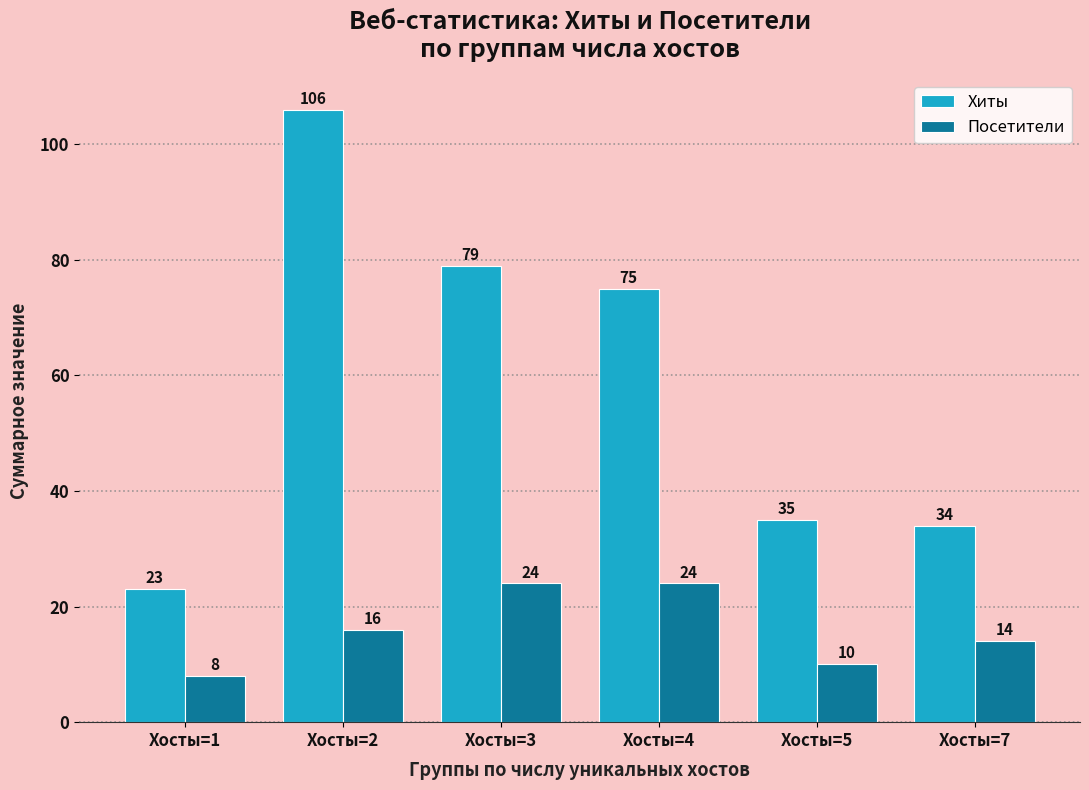

What is the maximum value shown in the chart?

106